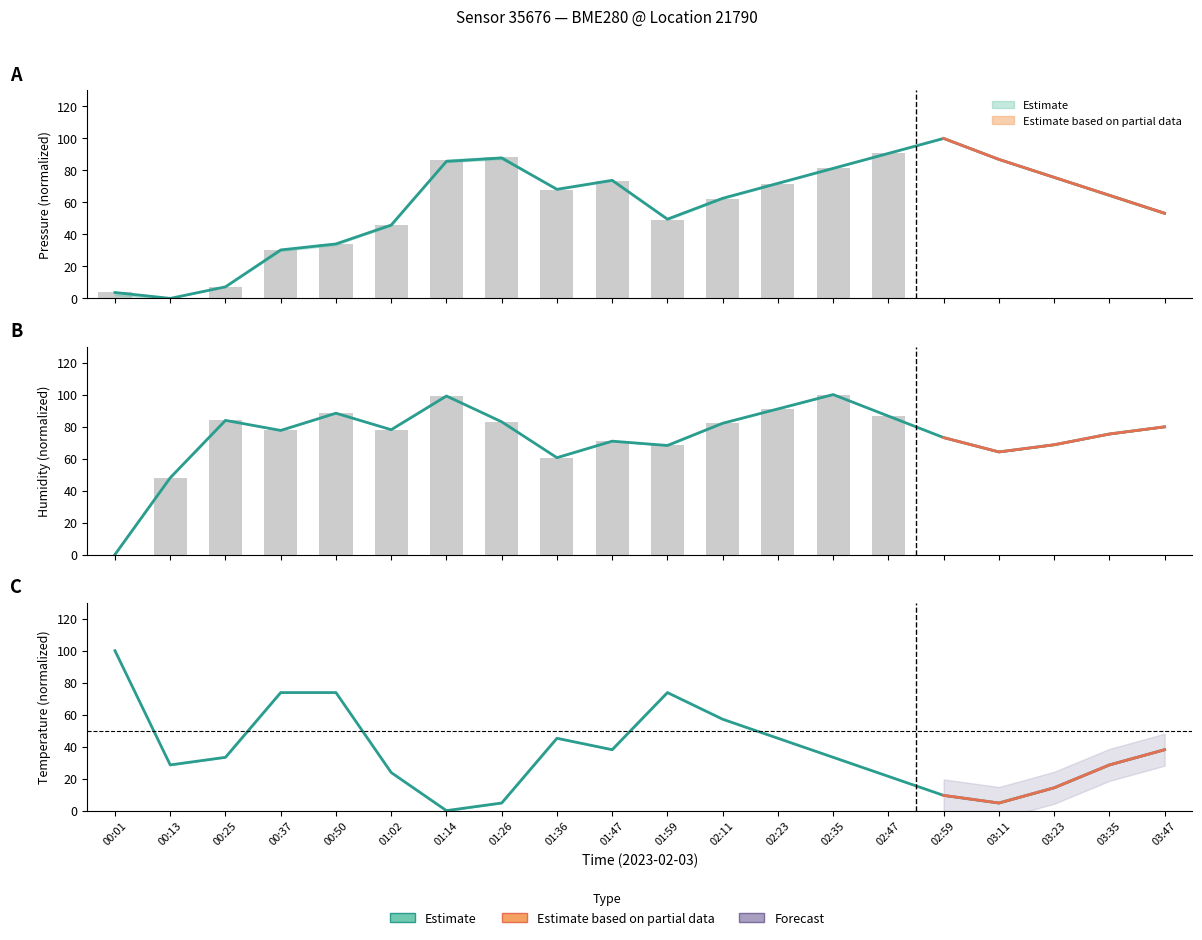

At which label does pressure first exceed 68?

01:14